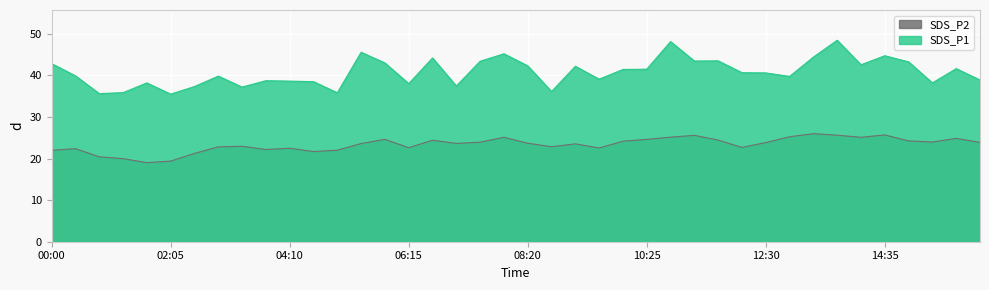

What is the difference between the second highest and second lowest values in the SDS_P1 series?

12.5